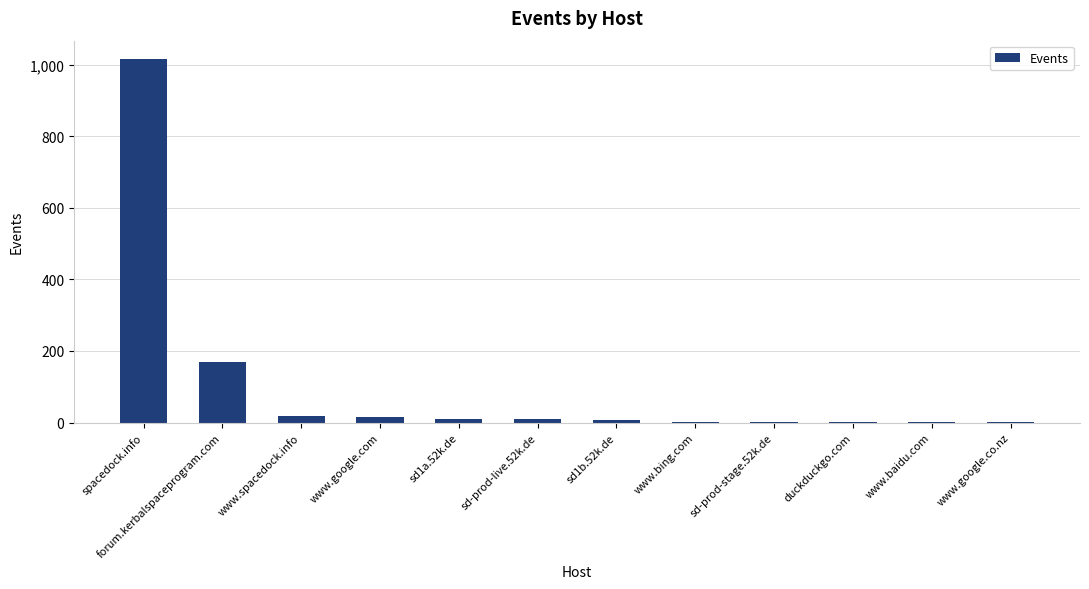

What is the maximum value shown in the chart?

1016